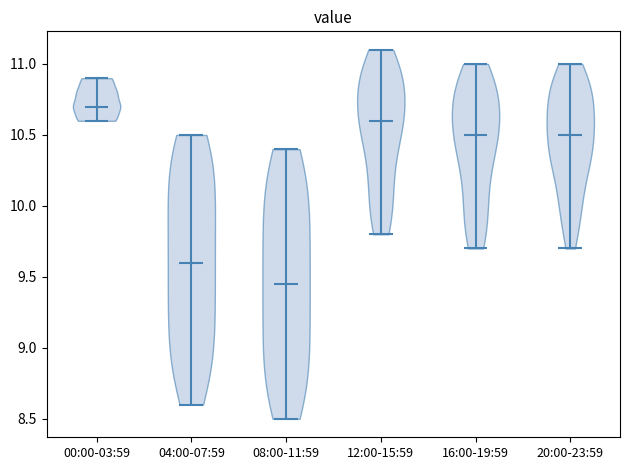

Which violin has the highest median line?

00:00-03:59